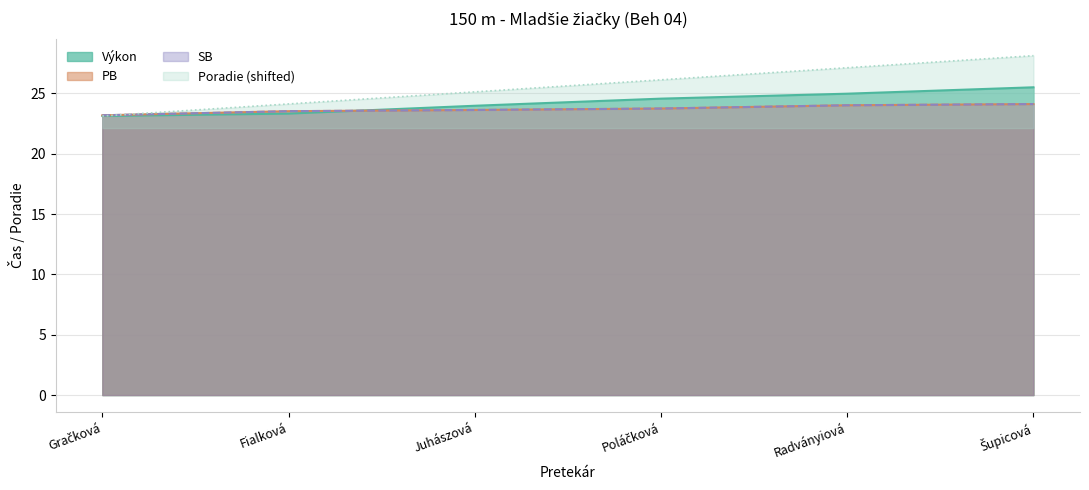

At Juhászová, list the series in order from largest to smallest.

Poradie, Výkon, PB, SB